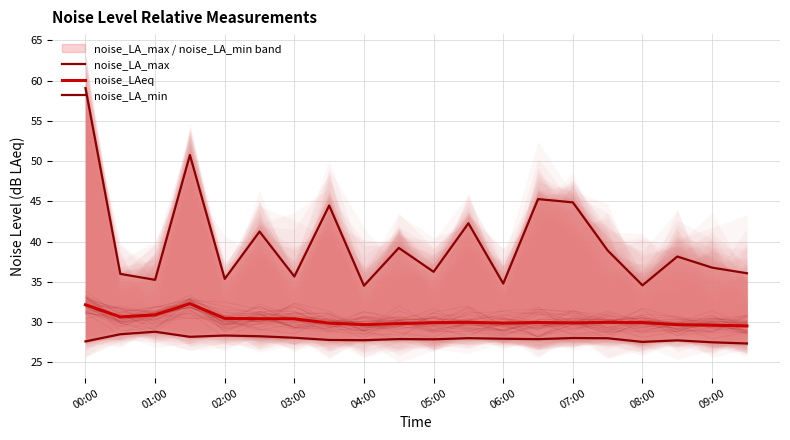

The value of noise_LAeq at 04:00 is 12.8. True or false?

False